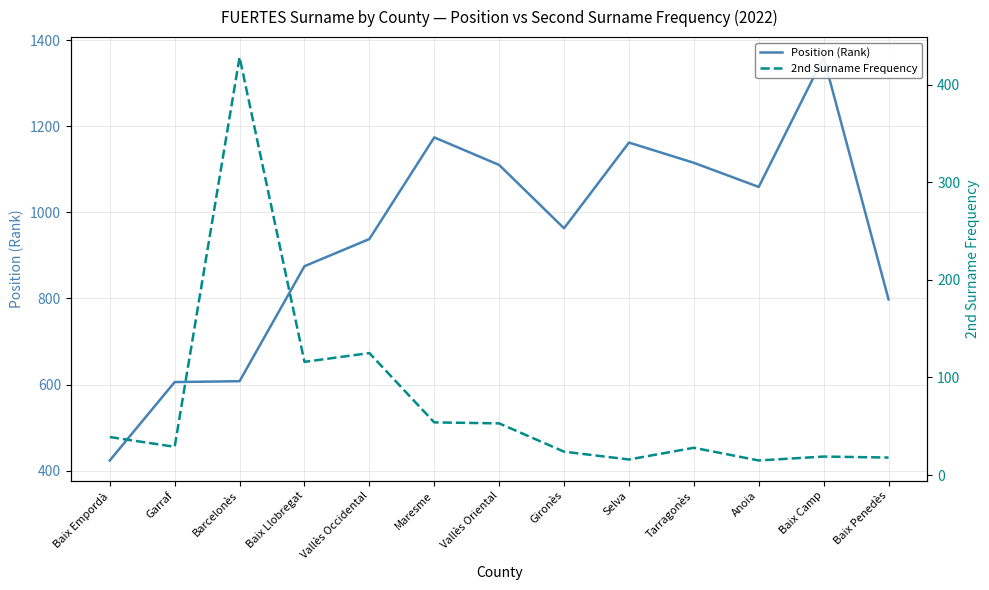

Reading left to right, extract all data points from this chart.

Position (Rank): 424	606	608	875	938	1174	1110	963	1162	1115	1059	1360	798
2nd Surname Frequency: 39	29	428	116	125	54	53	24	16	28	15	19	18